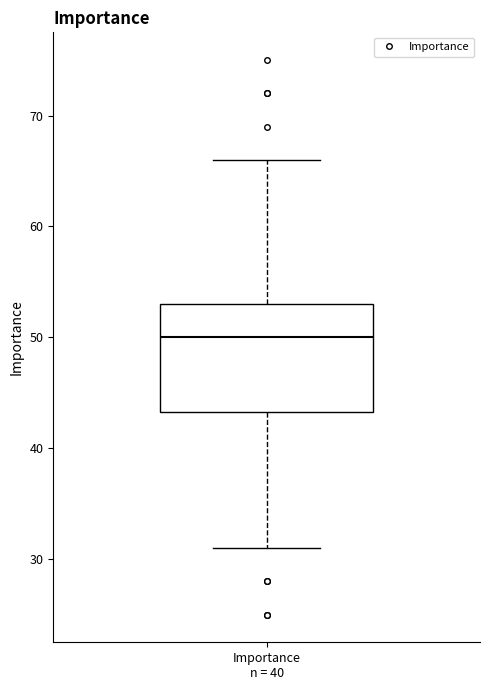

Where does the lower whisker of the box for Importance n = 40 end on the y-axis? The values are not printed on the chart, so give them approximately, as read against the axis.

31